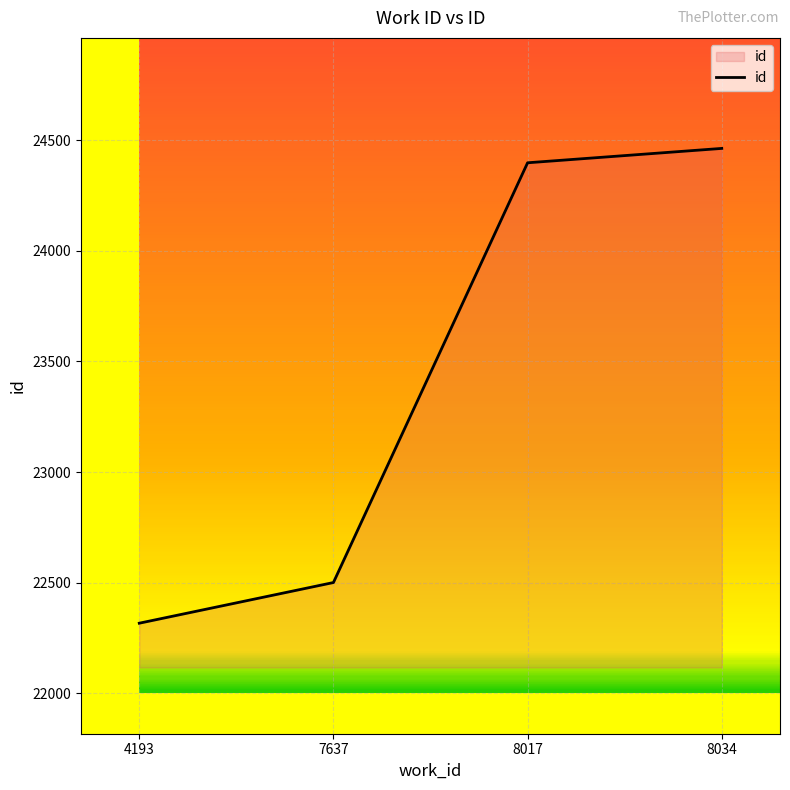

List the labels in order of value, largest first.

8034, 8017, 7637, 4193